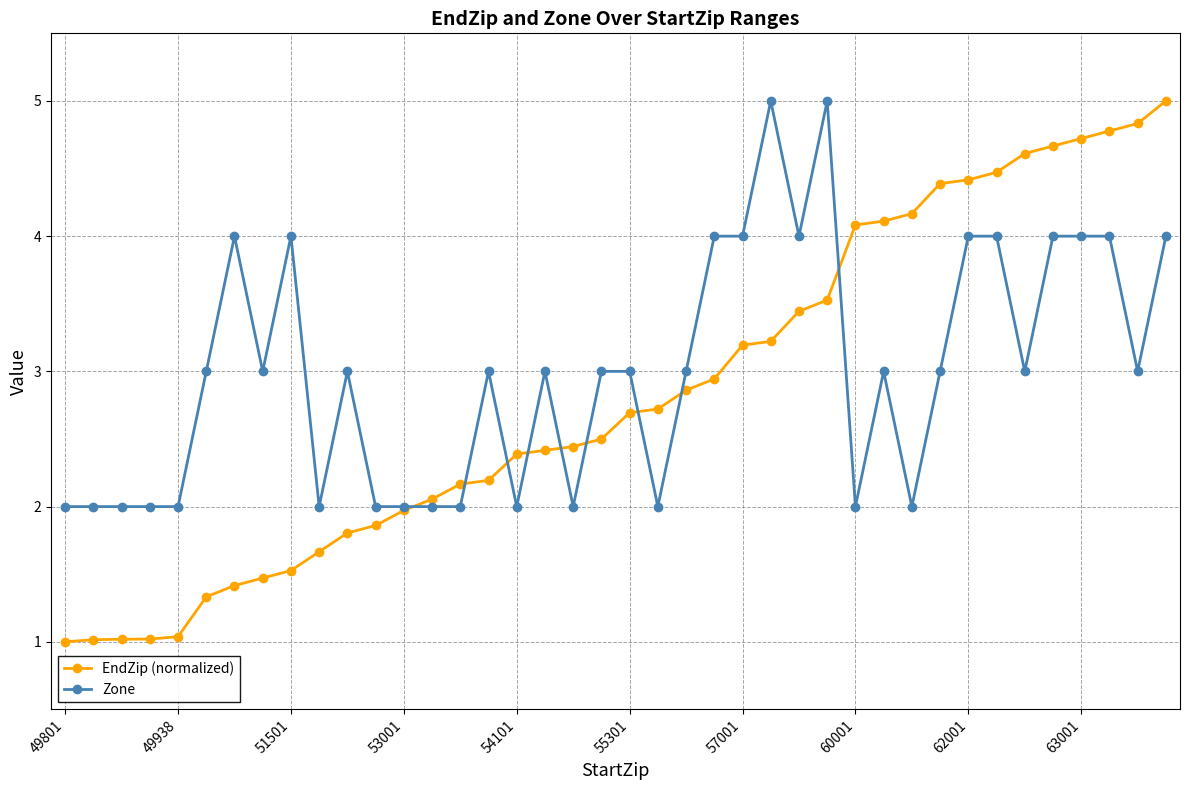

How many intersections are there between Zone and EndZip (normalized)?

9